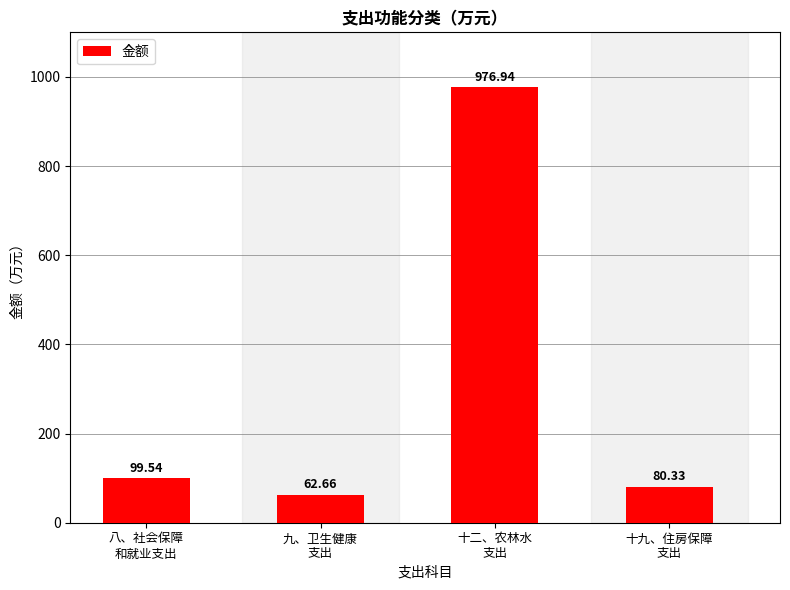

How many bars are there in total?

4